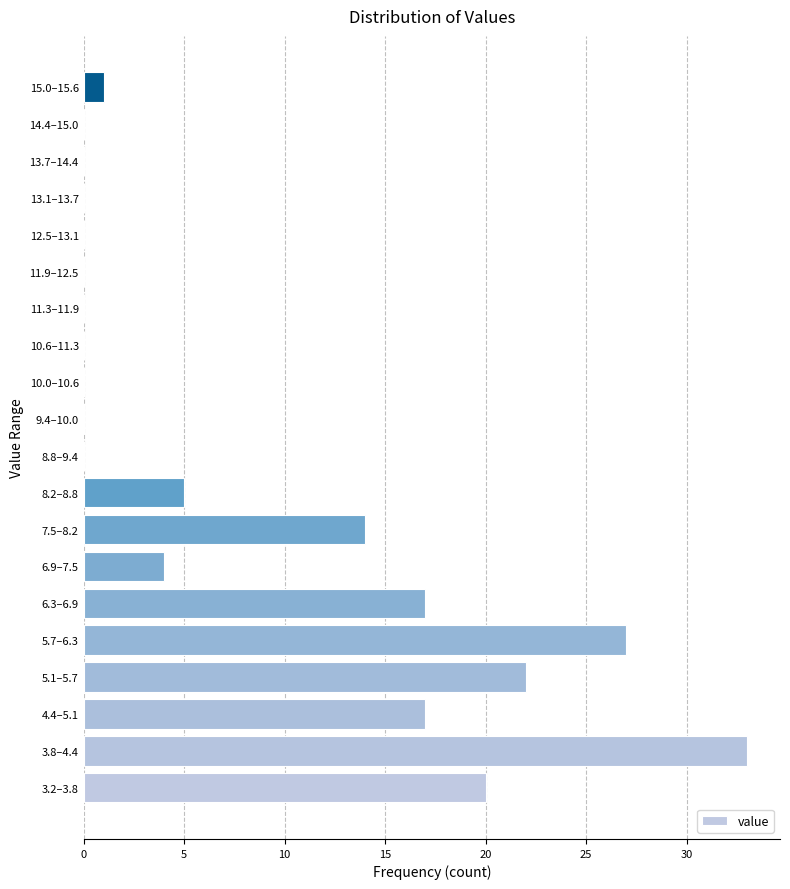

Reading bottom to top, what are all the values shown in this chart?

3.2–3.8=20	3.8–4.4=33	4.4–5.1=17	5.1–5.7=22	5.7–6.3=27	6.3–6.9=17	6.9–7.5=4	7.5–8.2=14	8.2–8.8=5	8.8–9.4=0	9.4–10.0=0	10.0–10.6=0	10.6–11.3=0	11.3–11.9=0	11.9–12.5=0	12.5–13.1=0	13.1–13.7=0	13.7–14.4=0	14.4–15.0=0	15.0–15.6=1